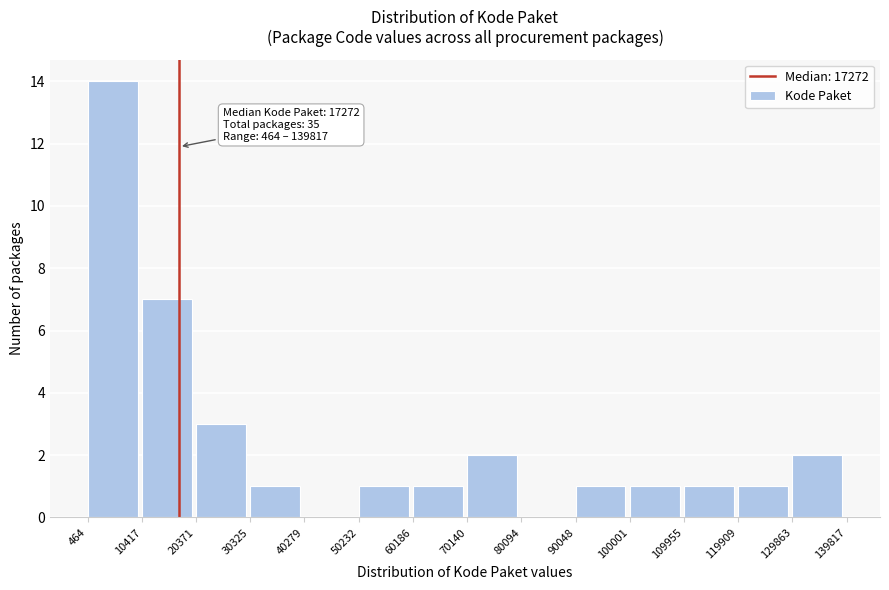

Over which range of the x-axis is the bar tallest?

464 to 10417